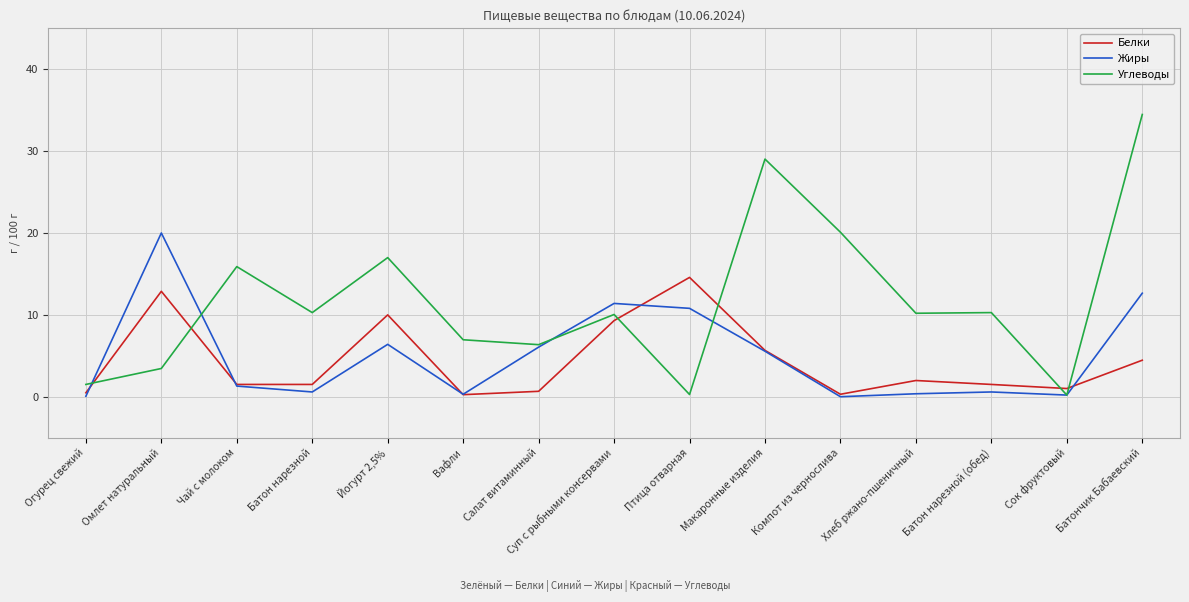

What is the sum of the Углеводы values at Батон нарезной and Йогурт 2,5%?

27.3